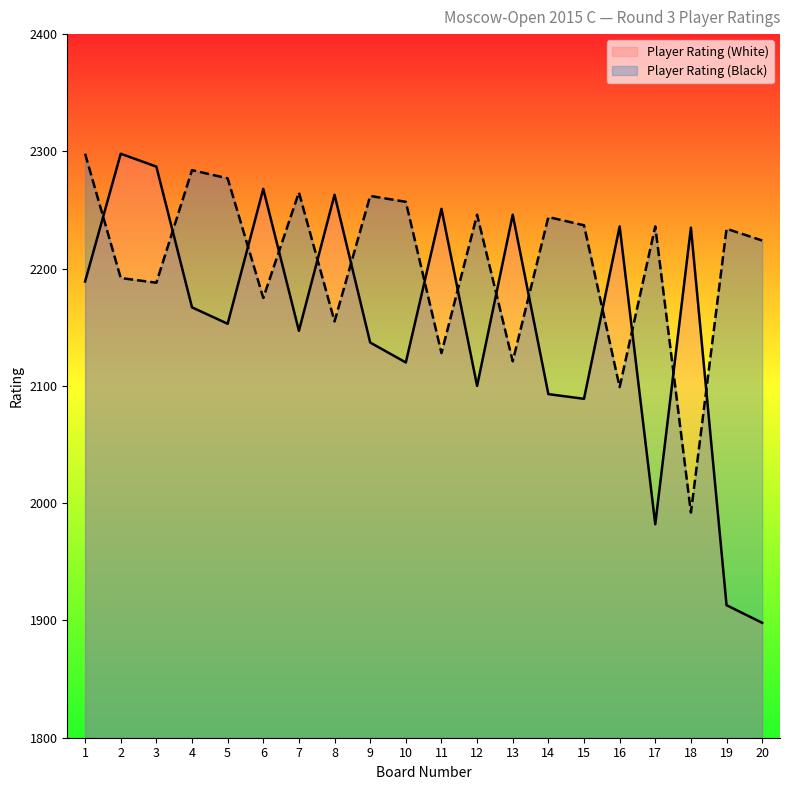

Is it true that Player Rating (Black) equals 2099 at 16?

True